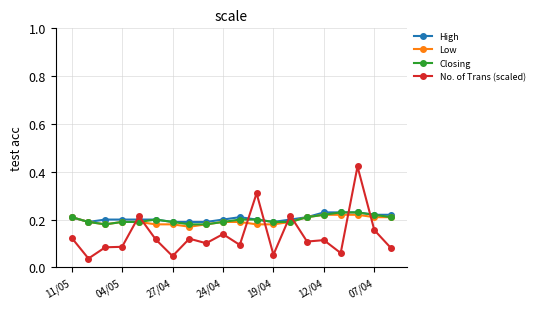

What are all the series names shown in the legend?

High, Low, Closing, No. of Trans (scaled)